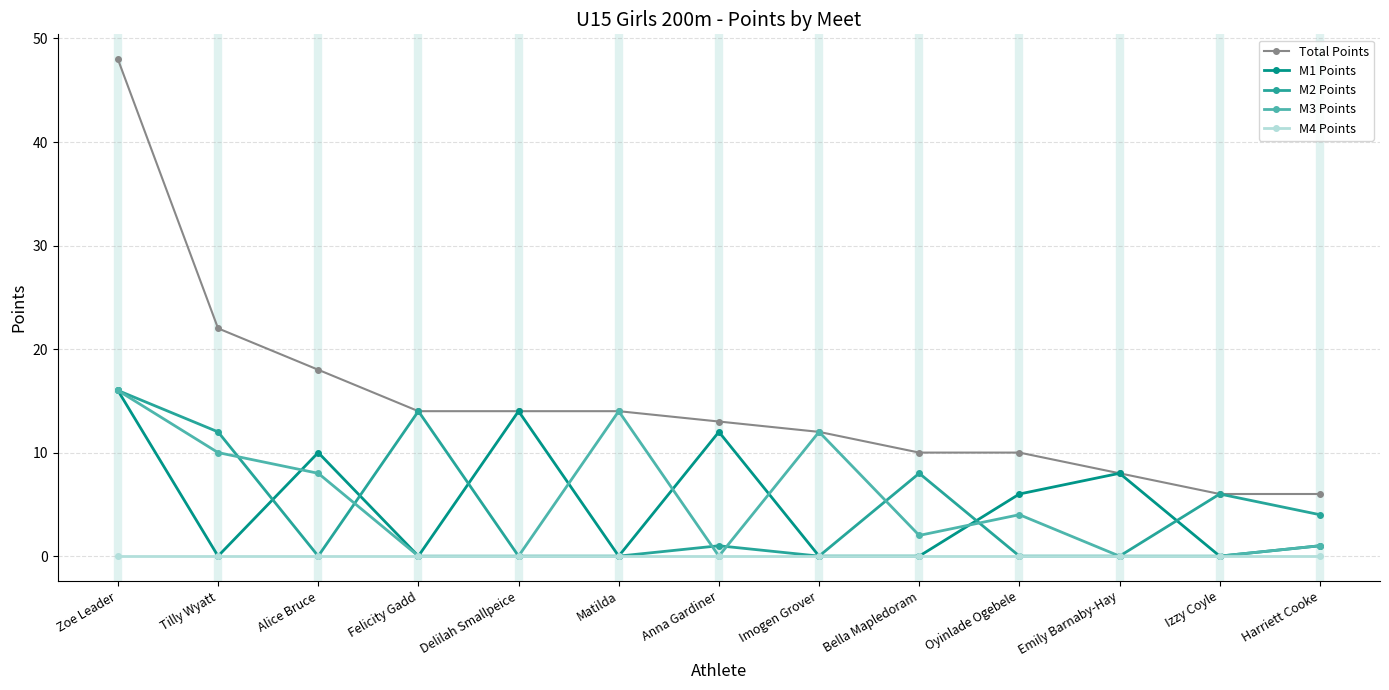

What is the value of the M3 Points point at the 6th from the left?

14